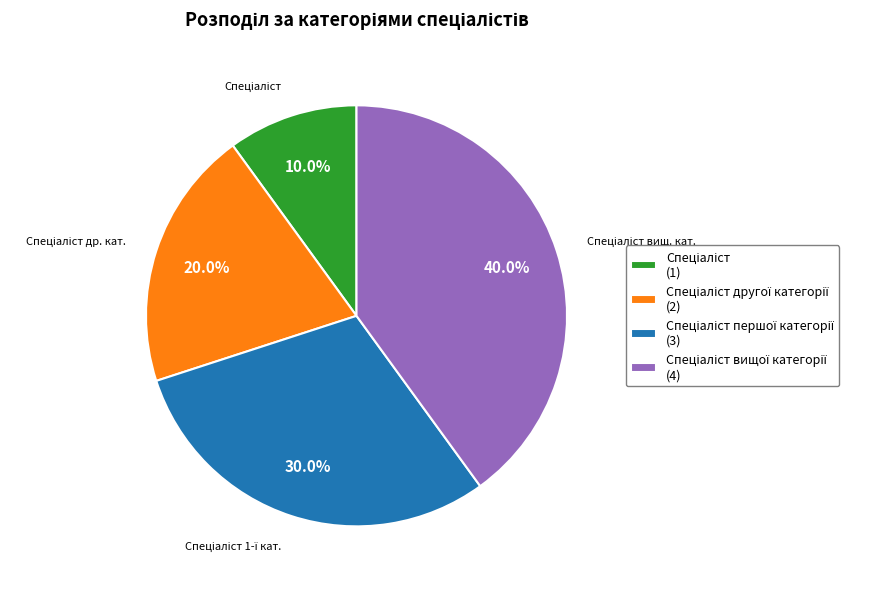

Count the number of slices in the pie.

4